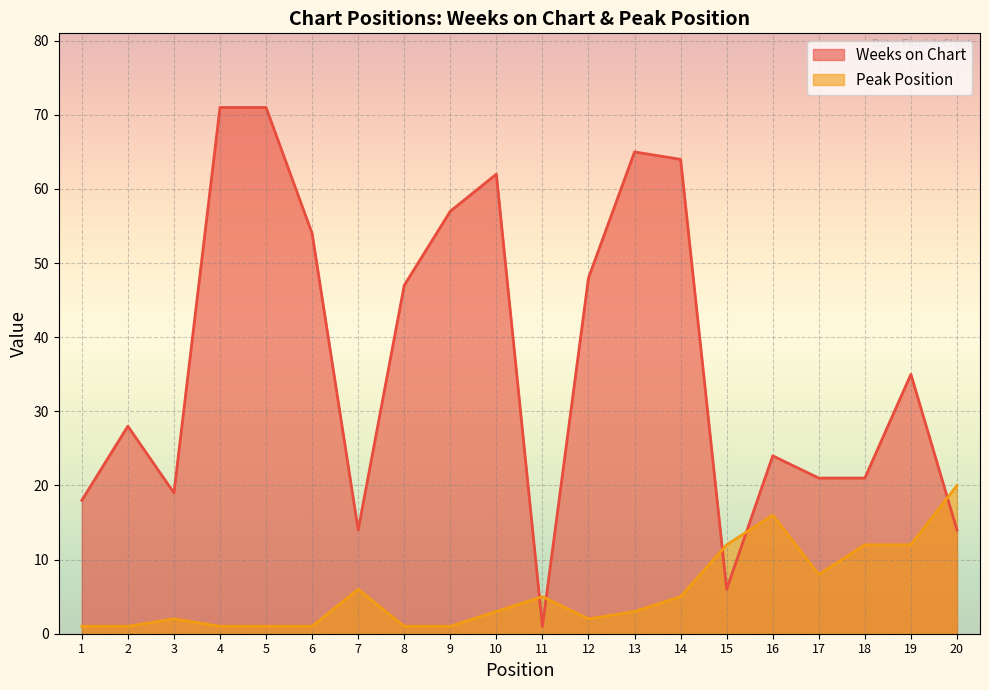

What is the value of the Weeks on Chart point at the 2nd from the left?

28